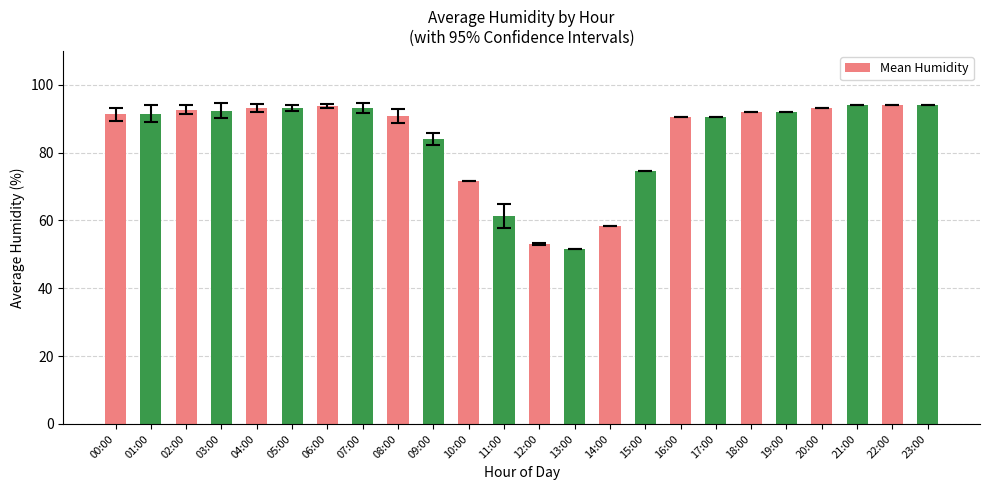

What is the sum of the values at 15:00 and 21:00?

168.6